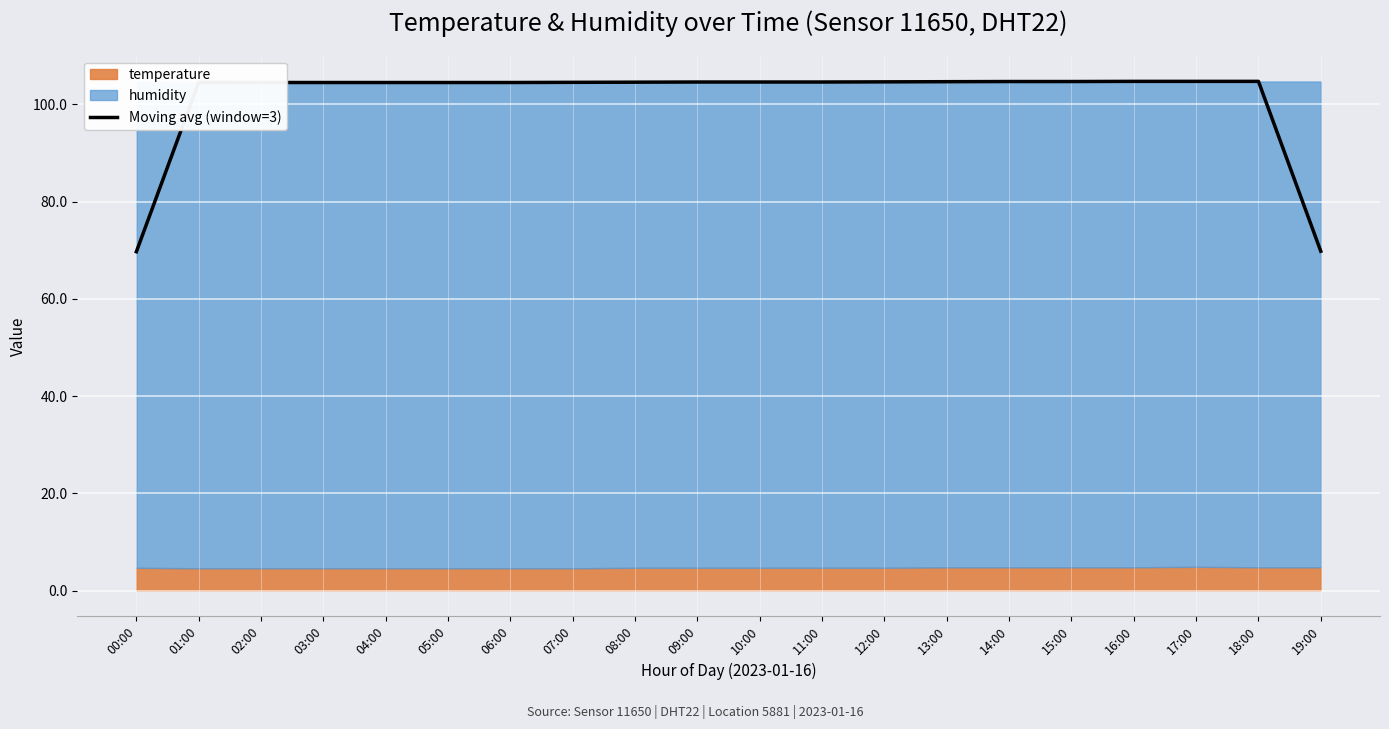

Is it true that the value at 18:00 is 54.4?

False